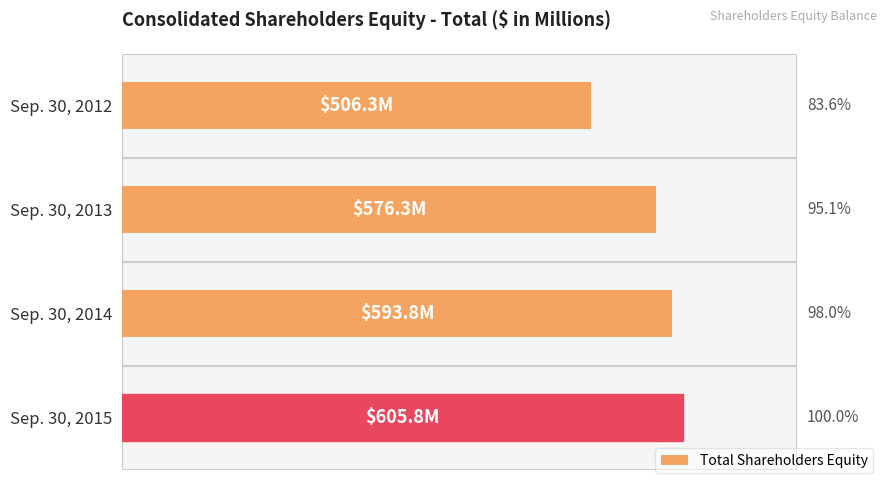

Does the chart contain any negative values?

No